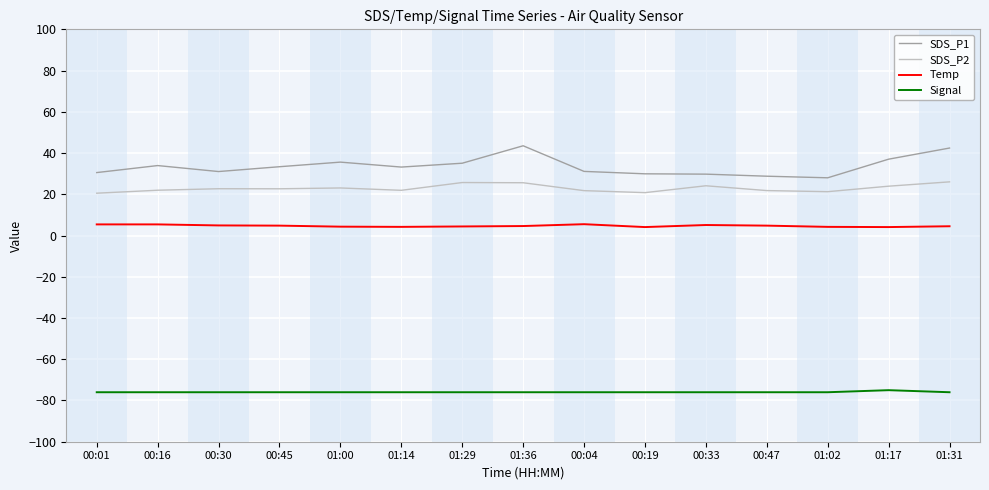

Does the chart have visible grid lines?

Yes